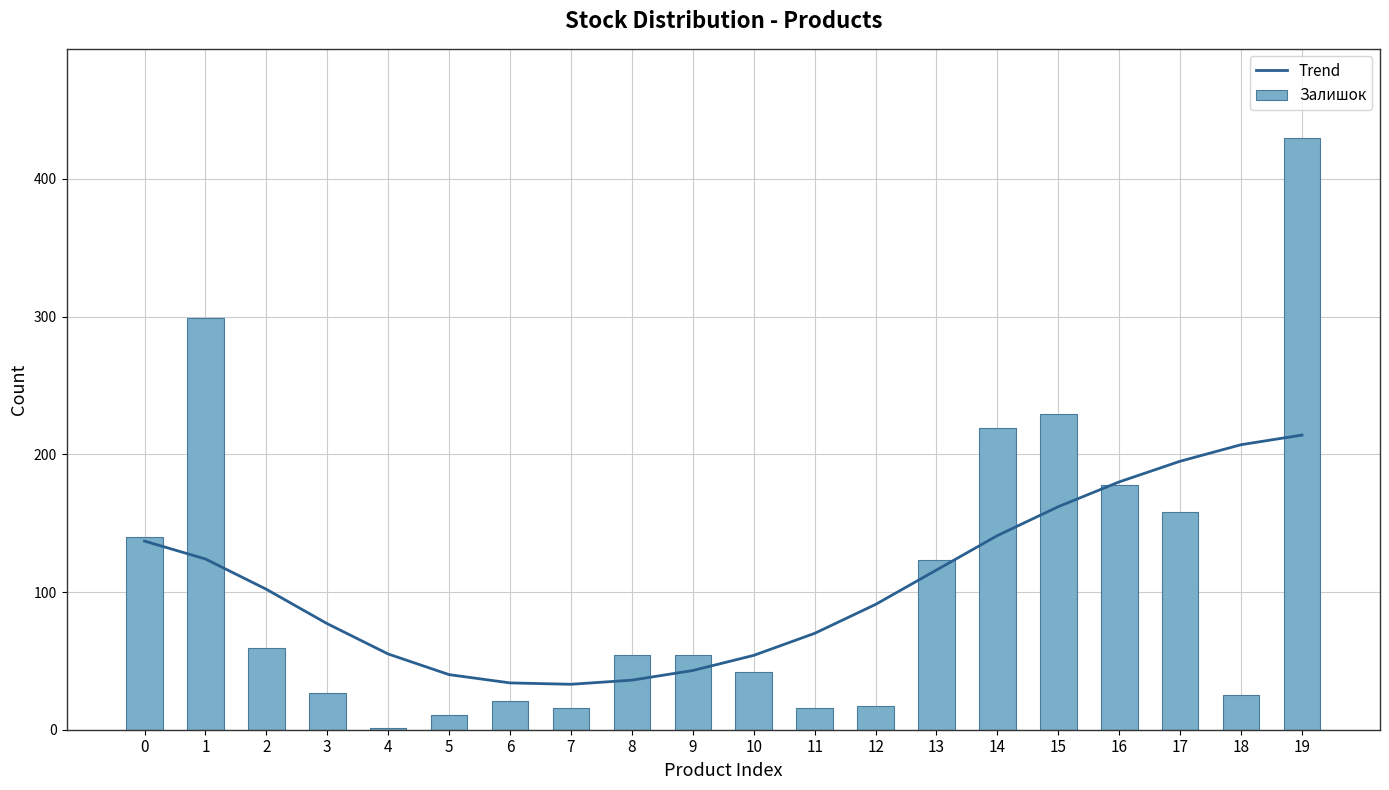

How many series are shown in this chart?

2